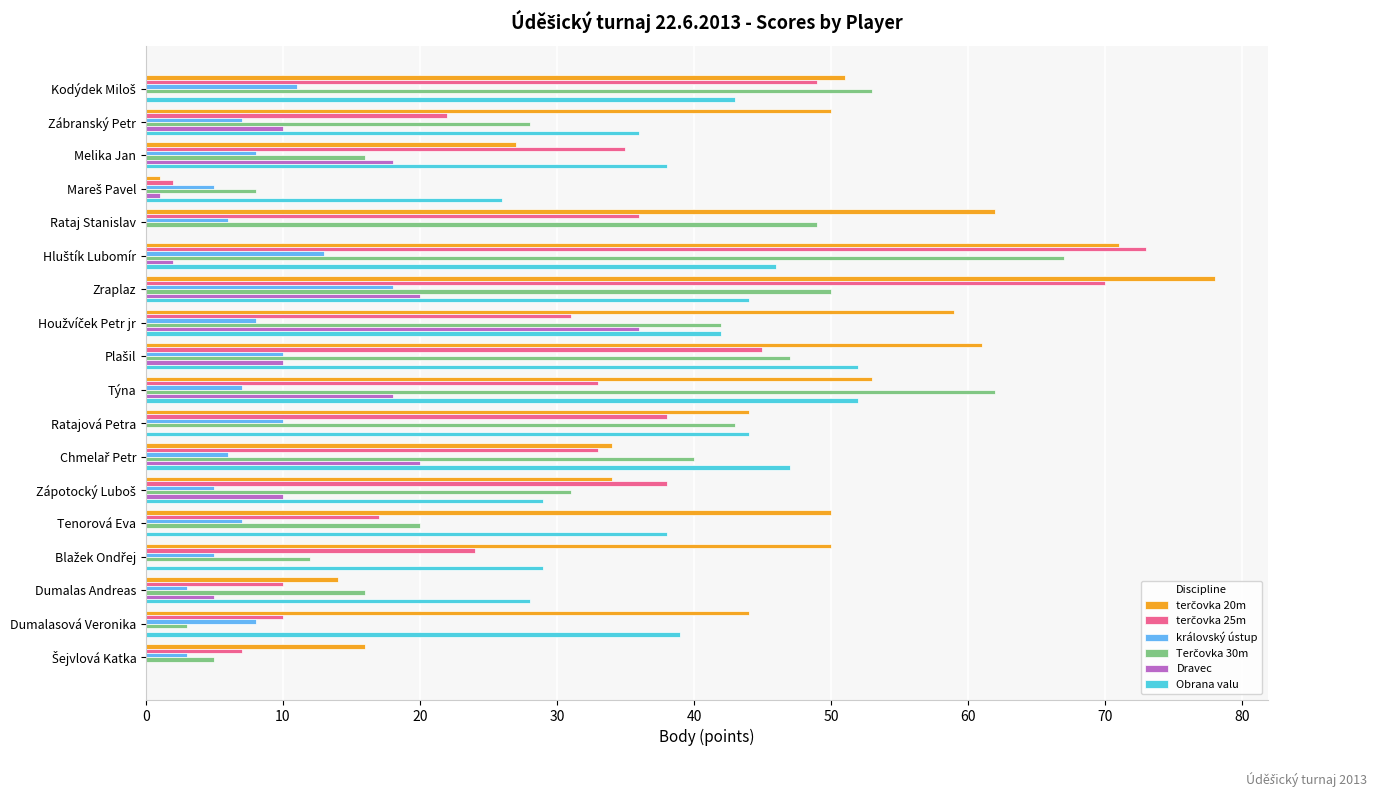

What is the sum of all Obrana valu values?

633